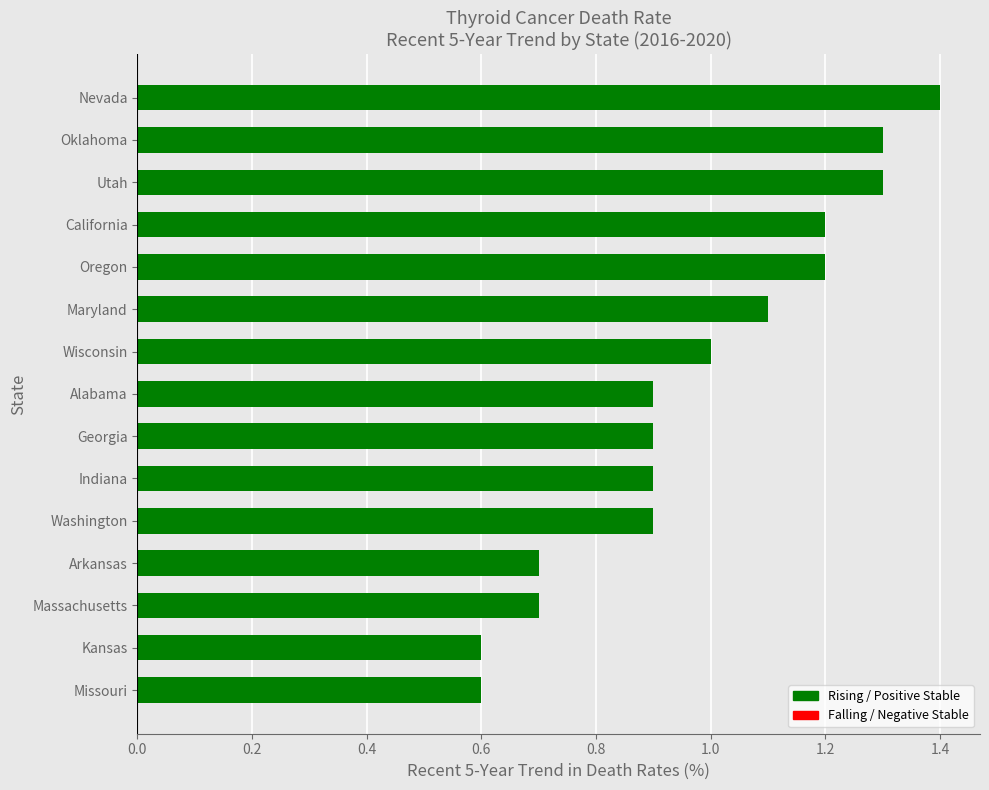

What is the sum of all values?

14.7